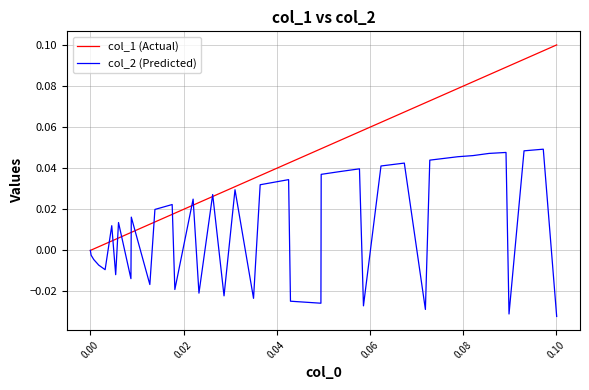

Which series has the largest total across all categories?

col_1 (Actual)